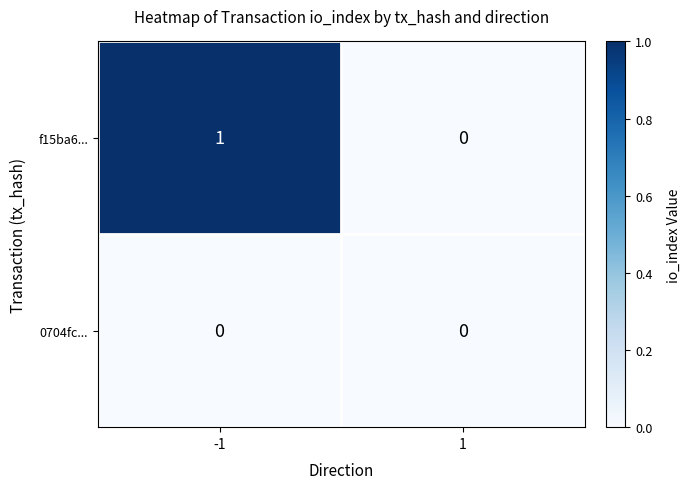

What is the spread (max minus min) of values at -1?

1